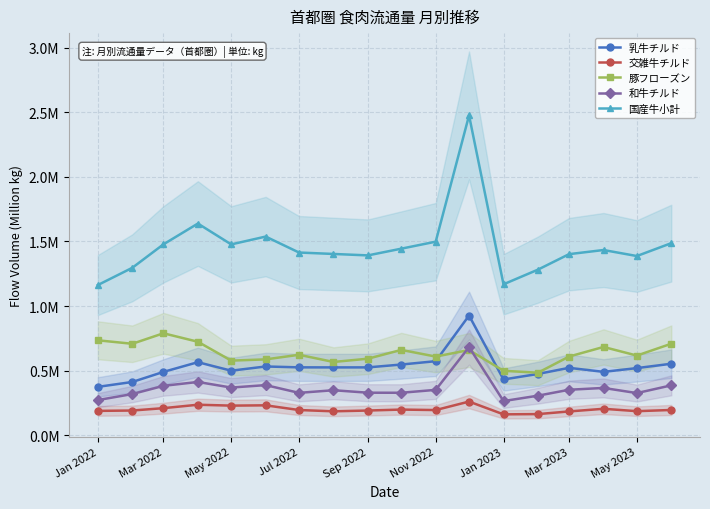

Does the chart have visible grid lines?

Yes